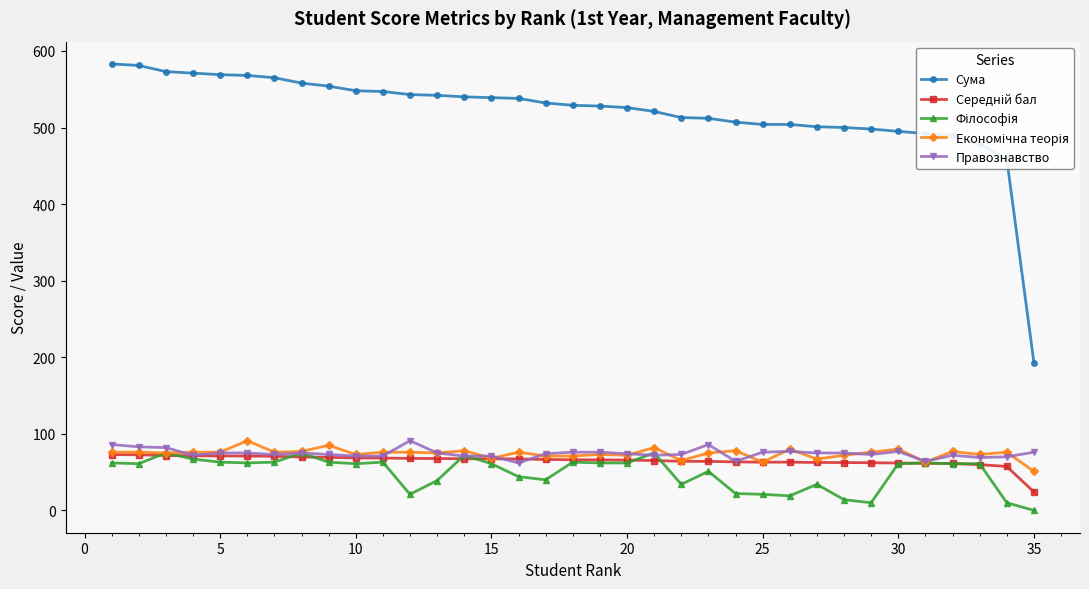

True or false: Правознавство has more than 2 interior local peaks.

True